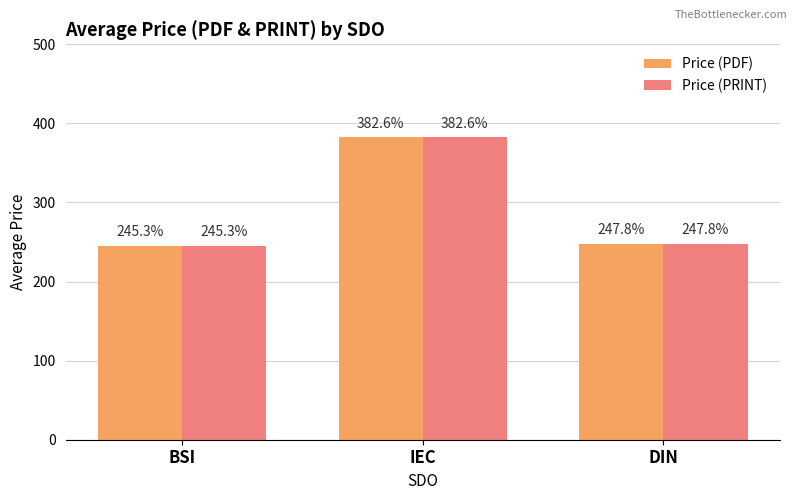

Reading left to right, extract all data points from this chart.

Price (PDF): BSI=245.3	IEC=382.6	DIN=247.8
Price (PRINT): BSI=245.3	IEC=382.6	DIN=247.8